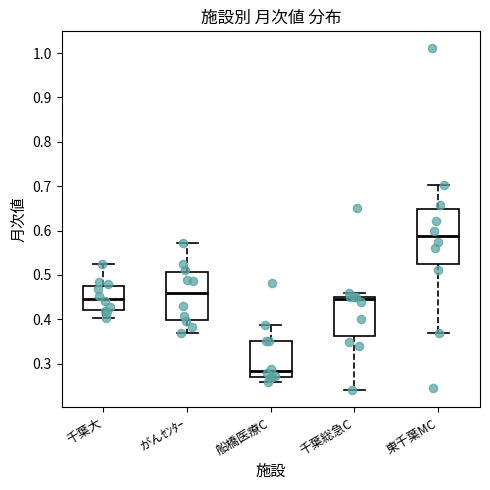

Reading left to right, transcribe this box plot: for each box, give where its median line is, the range the box spans, and where its two whiskers end, as read against the y-axis. The values are not printed on the chart, so give them approximately, as read against the axis.

千葉大: median 0.45, box 0.42 to 0.48, whiskers 0.40 to 0.53
がんｾﾝﾀｰ: median 0.46, box 0.40 to 0.51, whiskers 0.37 to 0.57
船橋医療C: median 0.28, box 0.27 to 0.35, whiskers 0.26 to 0.39
千葉総急C: median 0.45 (just below the box's upper edge), box 0.36 to 0.45, whiskers 0.24 to 0.46
東千葉MC: median 0.59, box 0.52 to 0.65, whiskers 0.37 to 0.70